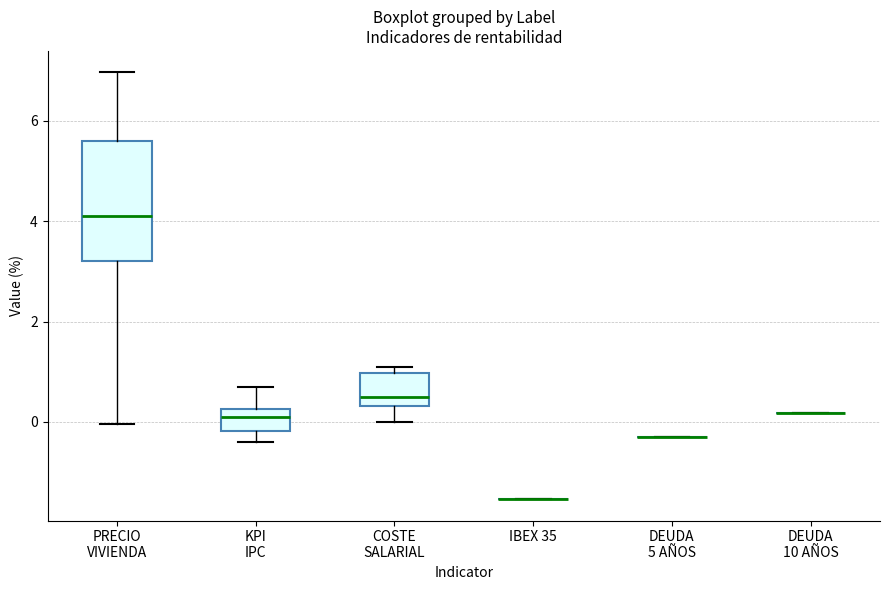

Where is the upper edge of the box for KPI IPC on the y-axis? The values are not printed on the chart, so give them approximately, as read against the axis.

0.2